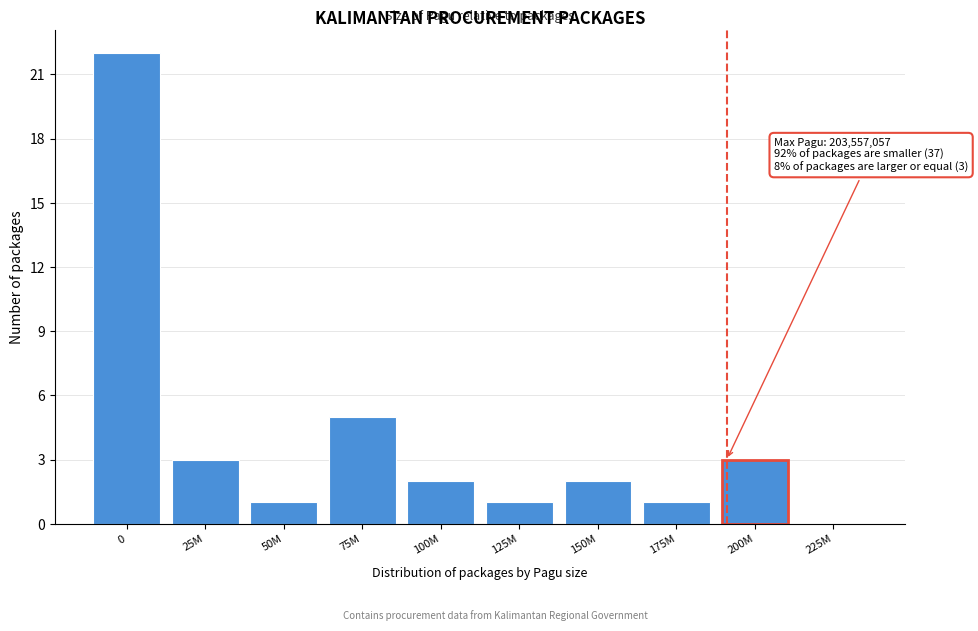

Reading right to left, list all the values displayed in this chart.

225M=0	200M=3	175M=1	150M=2	125M=1	100M=2	75M=5	50M=1	25M=3	0=22